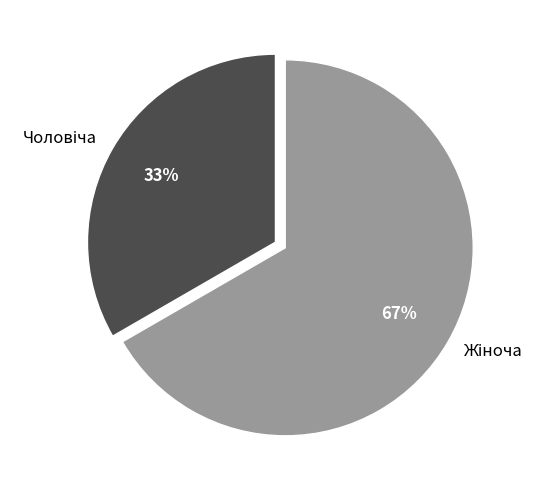

To the nearest percent, what is the average slice percentage?

50%